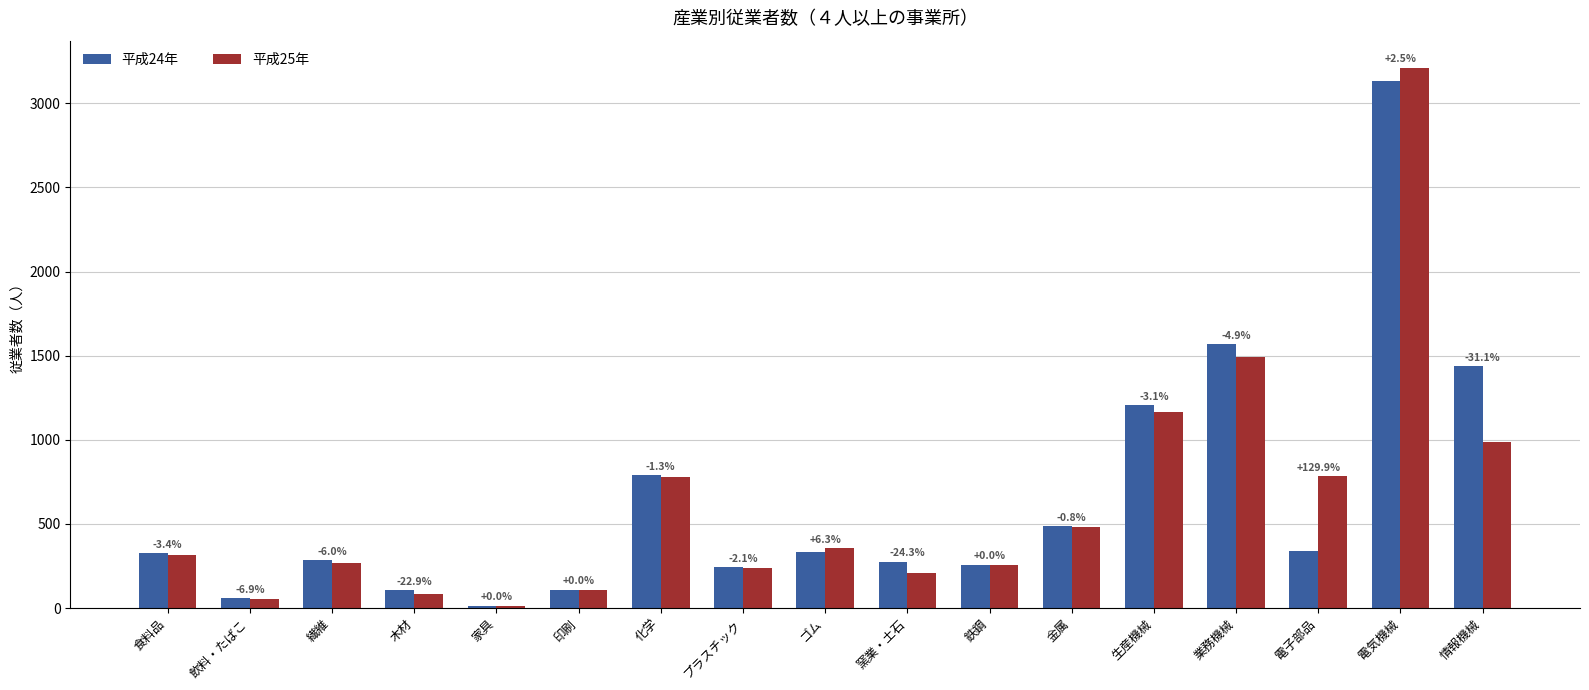

What are all the series names shown in the legend?

平成24年, 平成25年